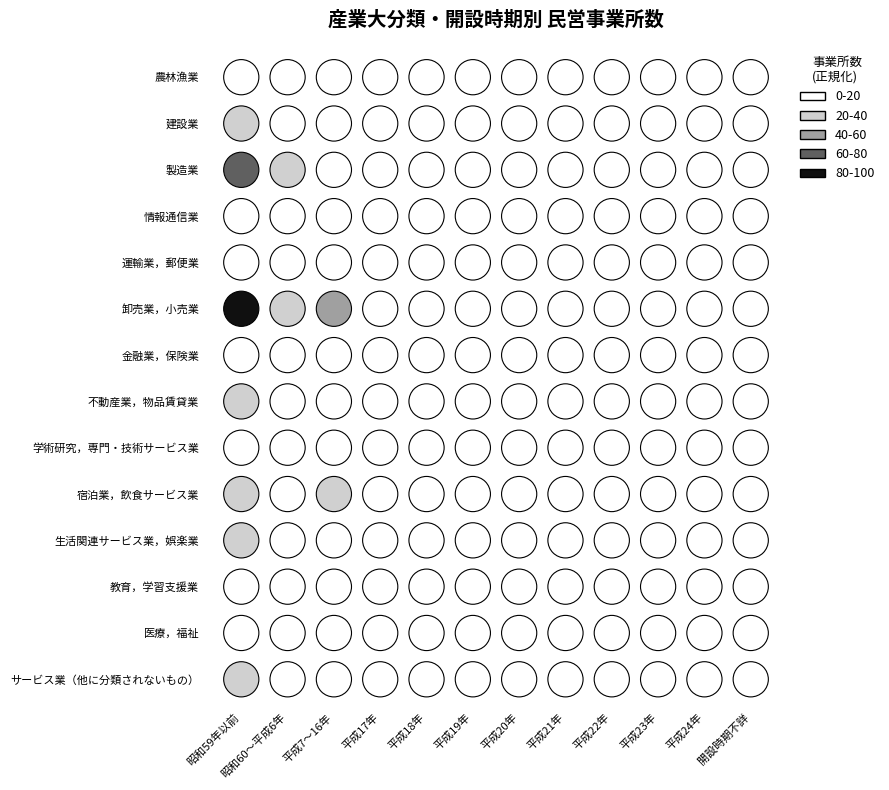

Count the number of categories in the chart.

12